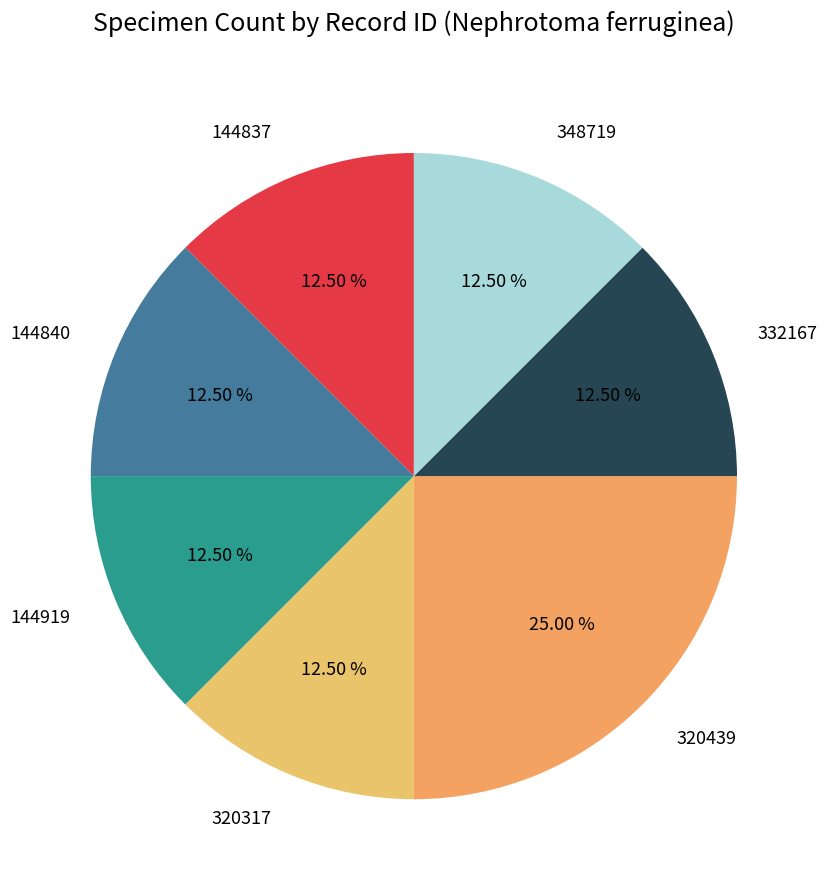

Approximately how many times larger is the value at 144919 compared to 144837?

1.0